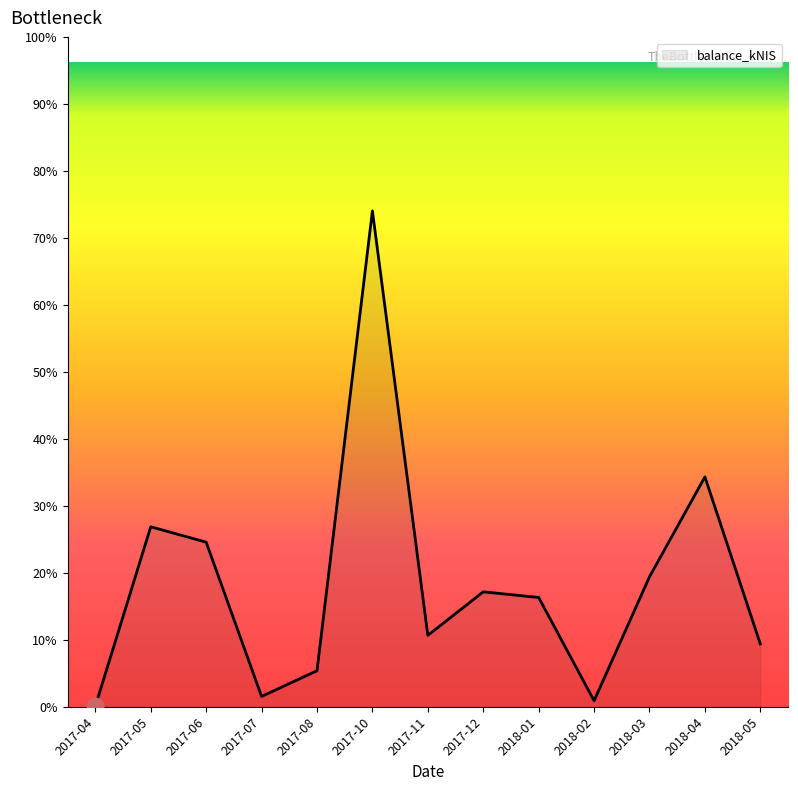

Rank the categories by value from highest to lowest.

2017-10, 2018-04, 2017-05, 2017-06, 2018-03, 2017-12, 2018-01, 2017-11, 2018-05, 2017-08, 2017-07, 2018-02, 2017-04